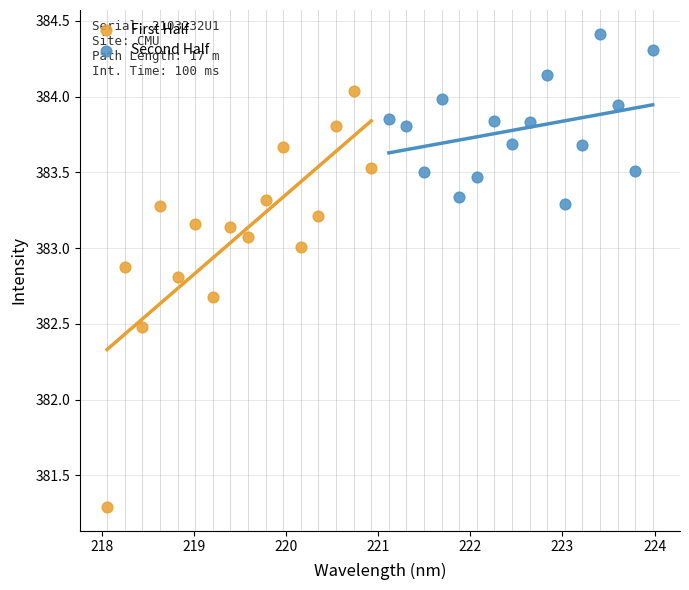

What are all the series names shown in the legend?

First Half, Second Half